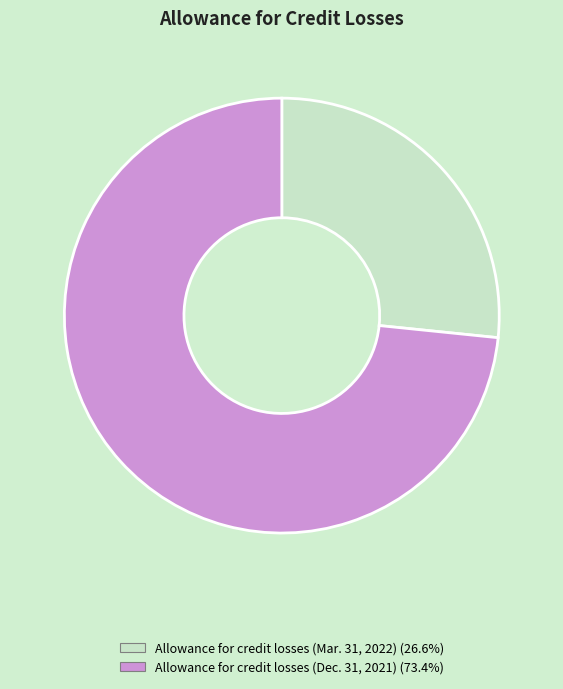

What is the majority slice?

Allowance for credit losses (Dec. 31, 2021)